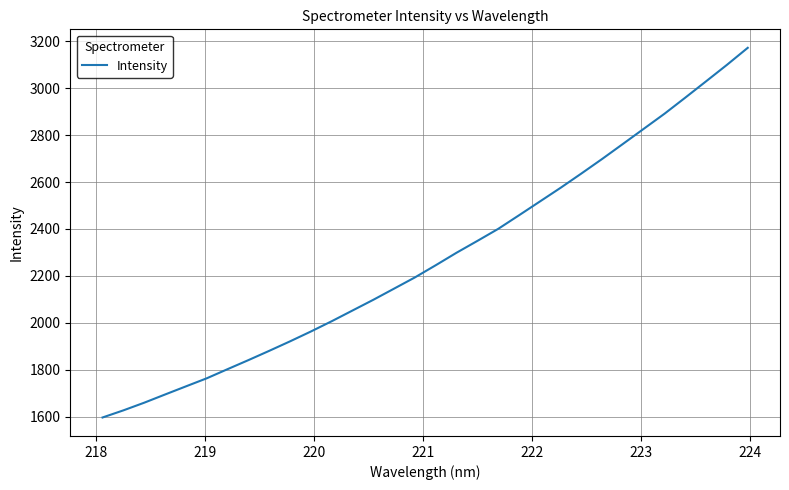

What is the maximum value shown in the chart?

3172.1